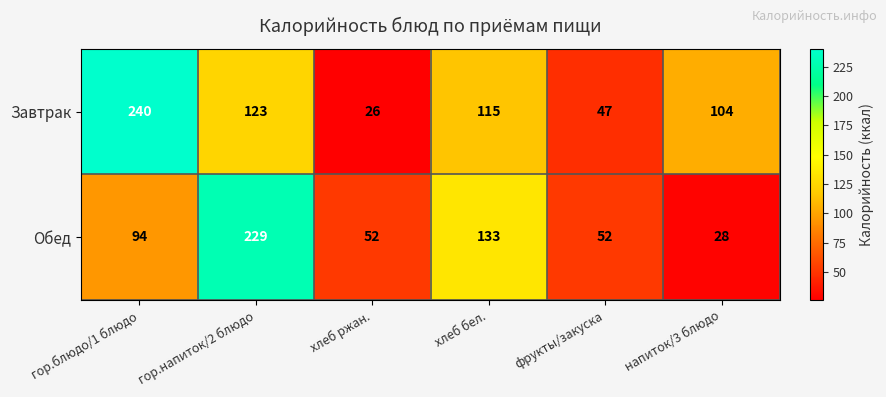

What is the approximate value of Обед at хлеб бел.?

133